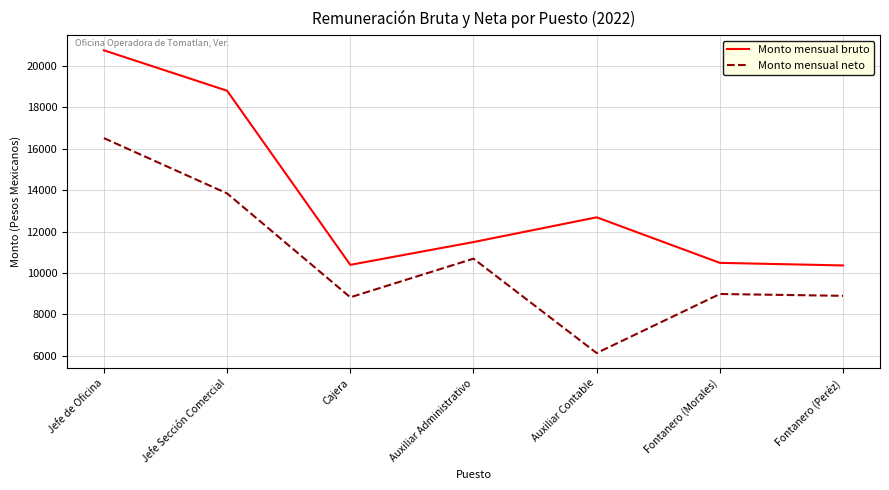

Rank the series at Jefe Sección Comercial from highest to lowest value.

Monto mensual bruto, Monto mensual neto